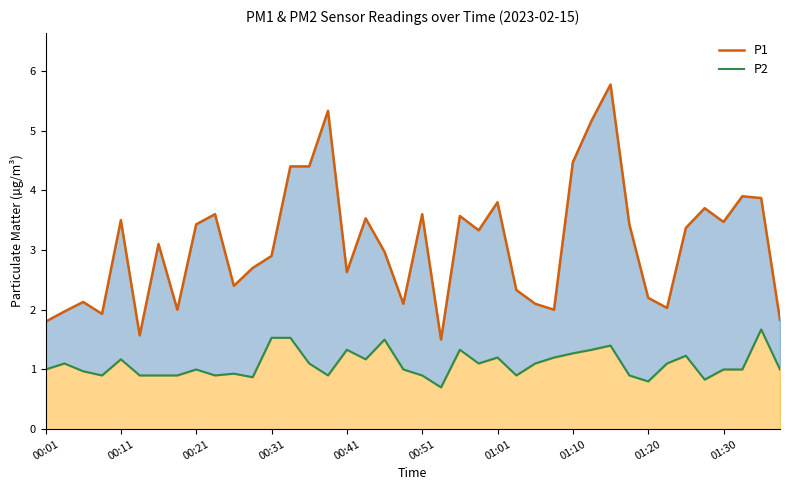

True or false: P2 and P1 intersect in this chart.

False